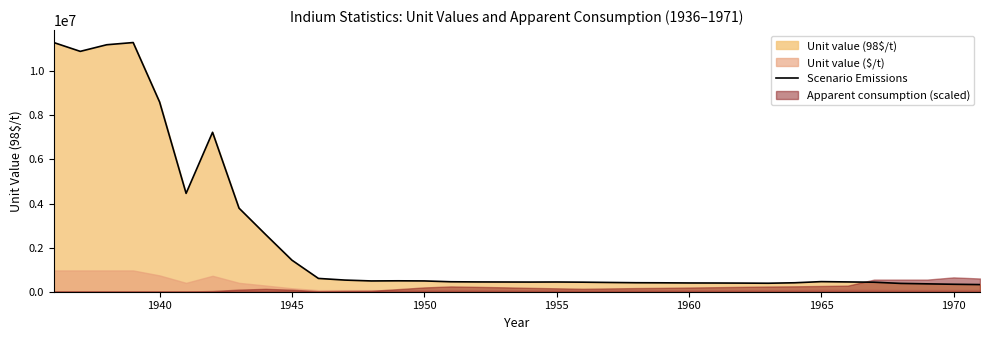

What is the sum of all values?

83998000